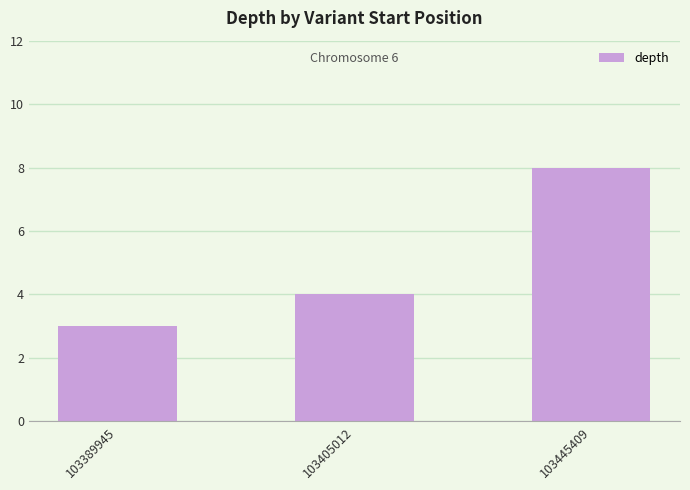

How many distinct data groups are displayed?

1